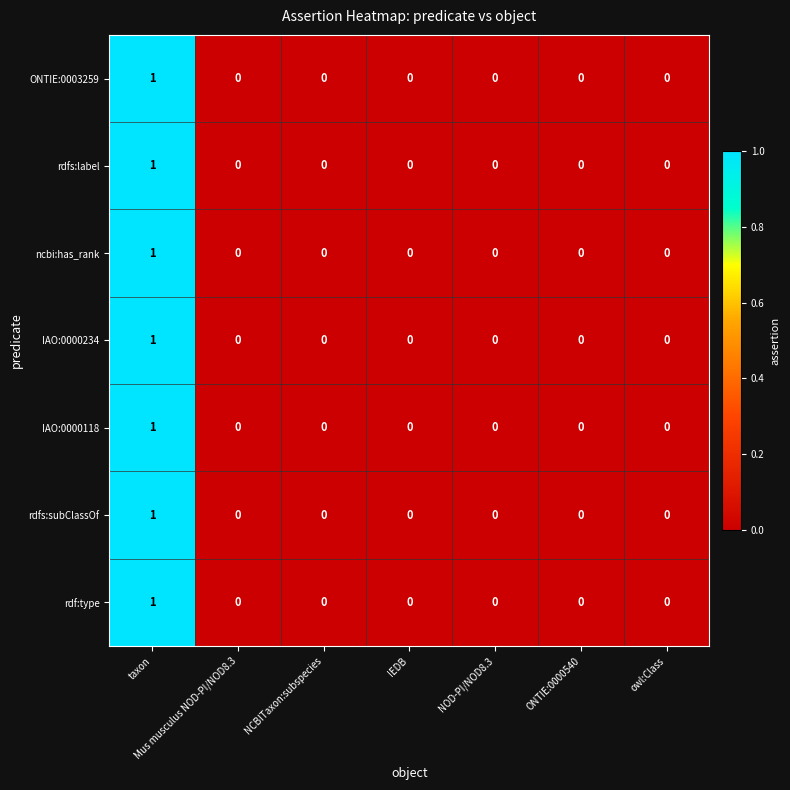

Count the number of categories in the chart.

7